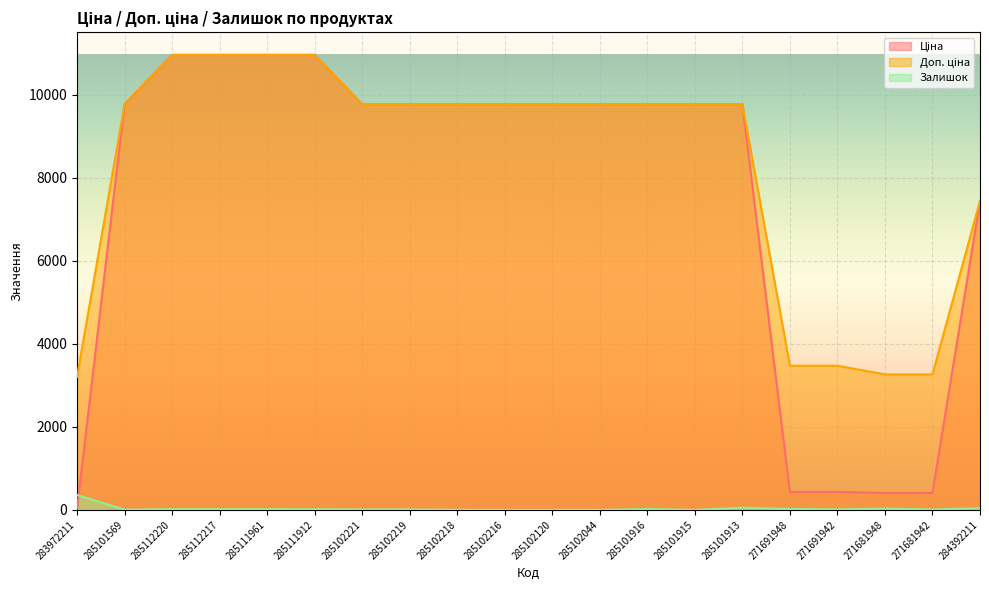

At how many categories does at least one series exceed 7563?

14